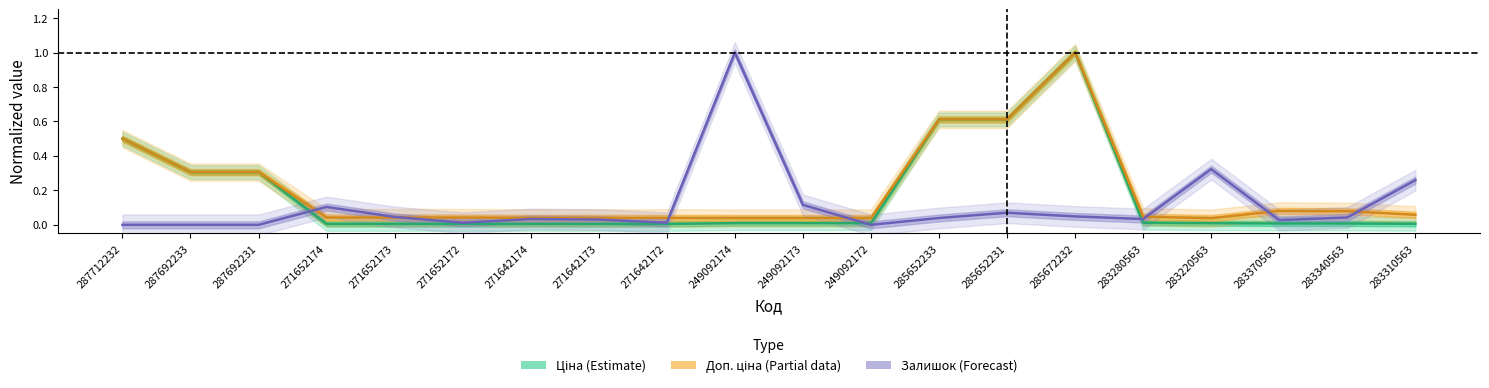

True or false: Ціна (Estimate) and Доп. ціна (Partial) intersect in this chart.

False